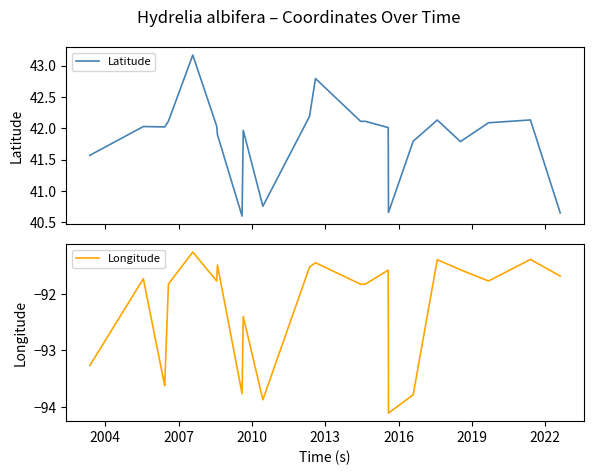

What is the lowest value of the Latitude series?

40.6